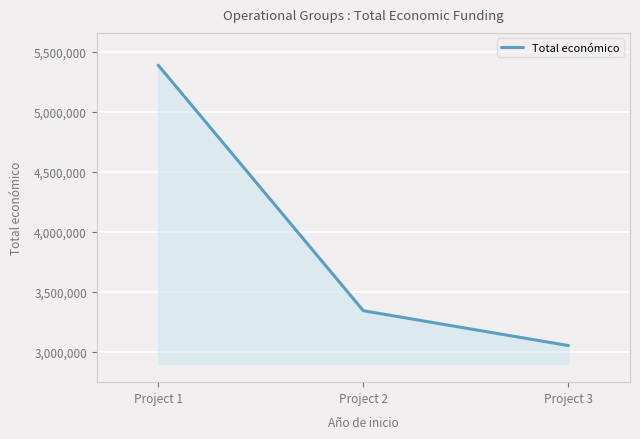

Does the chart display data point markers on the line(s)?

No